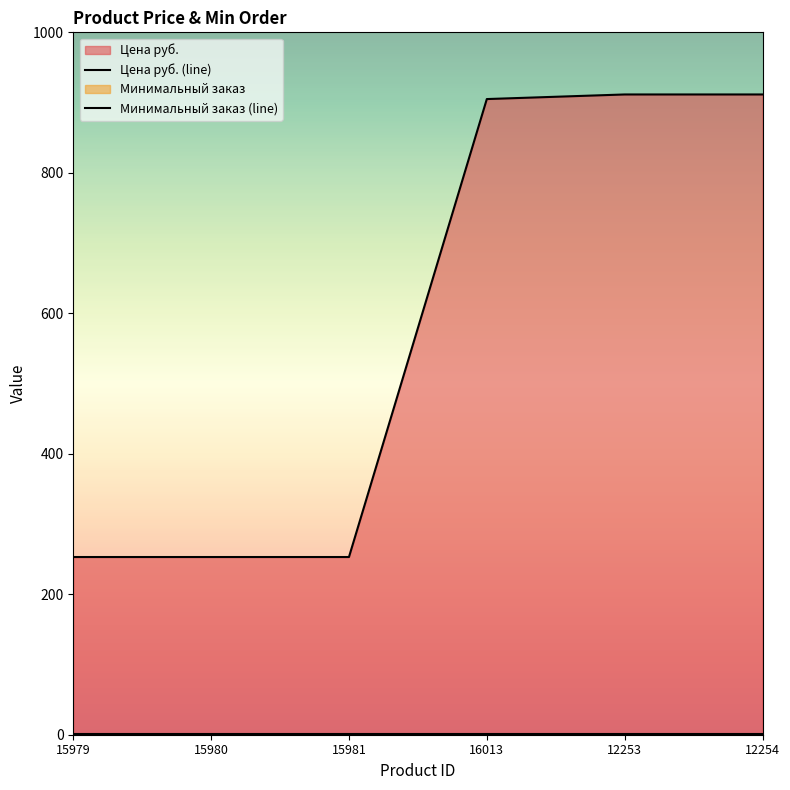

Between 15979 and 16013, which is larger?

16013